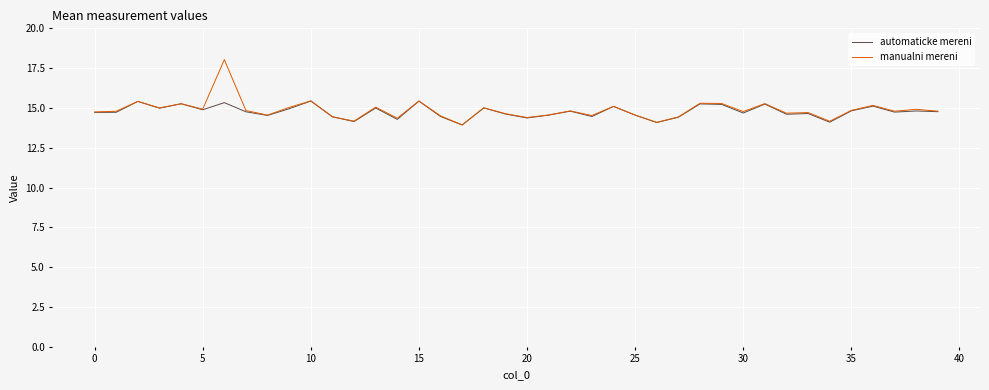

Count the number of categories in the chart.

40